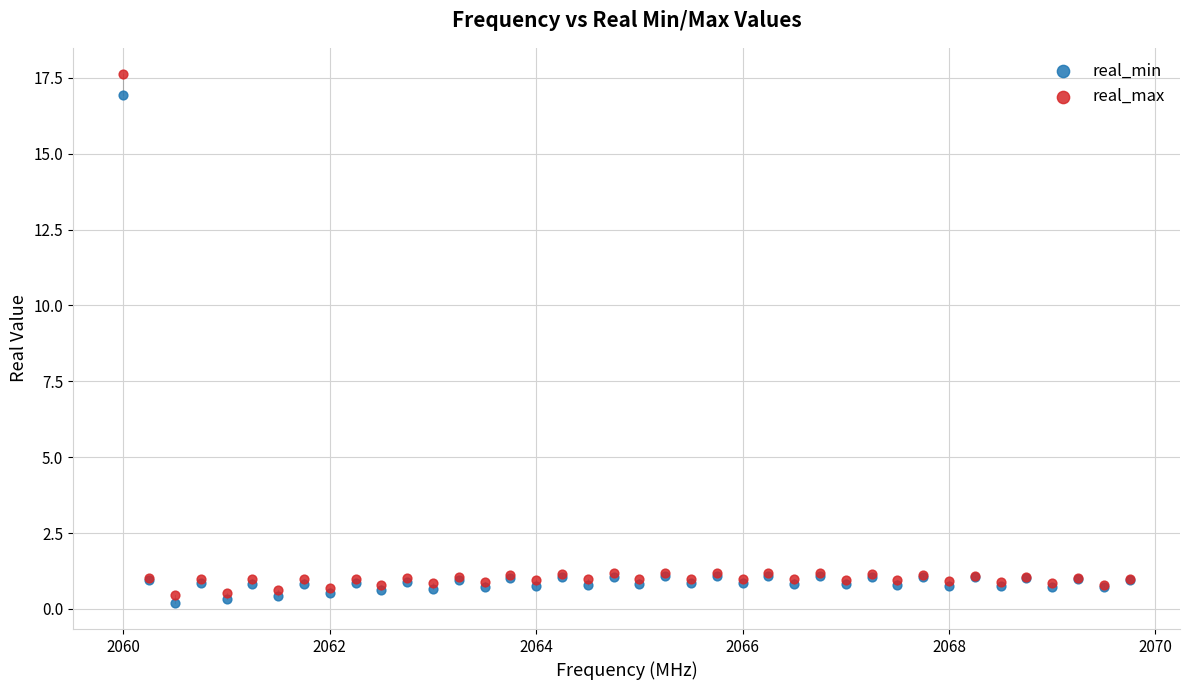

What is the X range (max minus min) for the scatter plot?

9.8